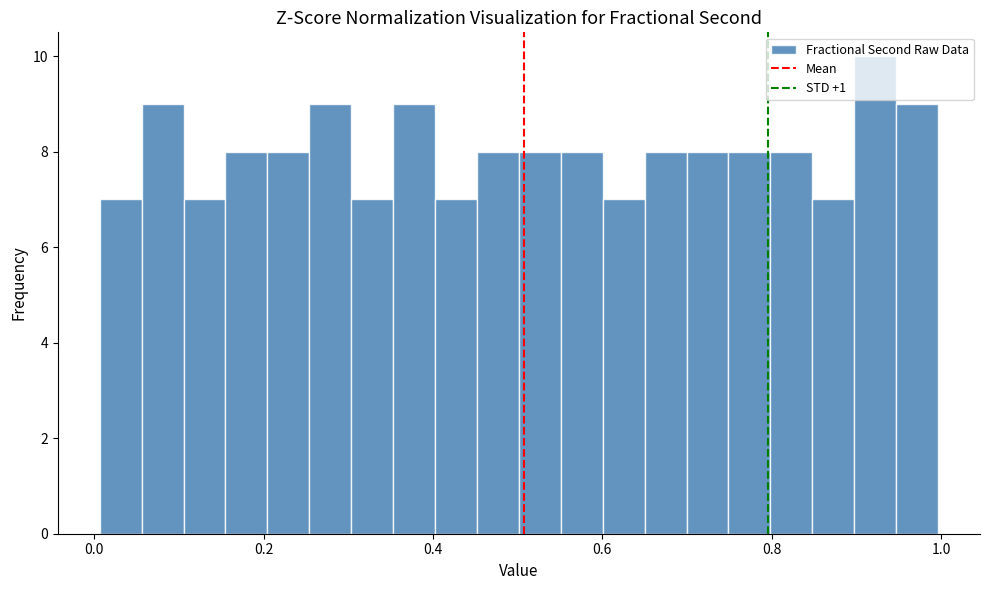

Read against the x-axis, roughly where is the centre of the tallest bar?

0.92